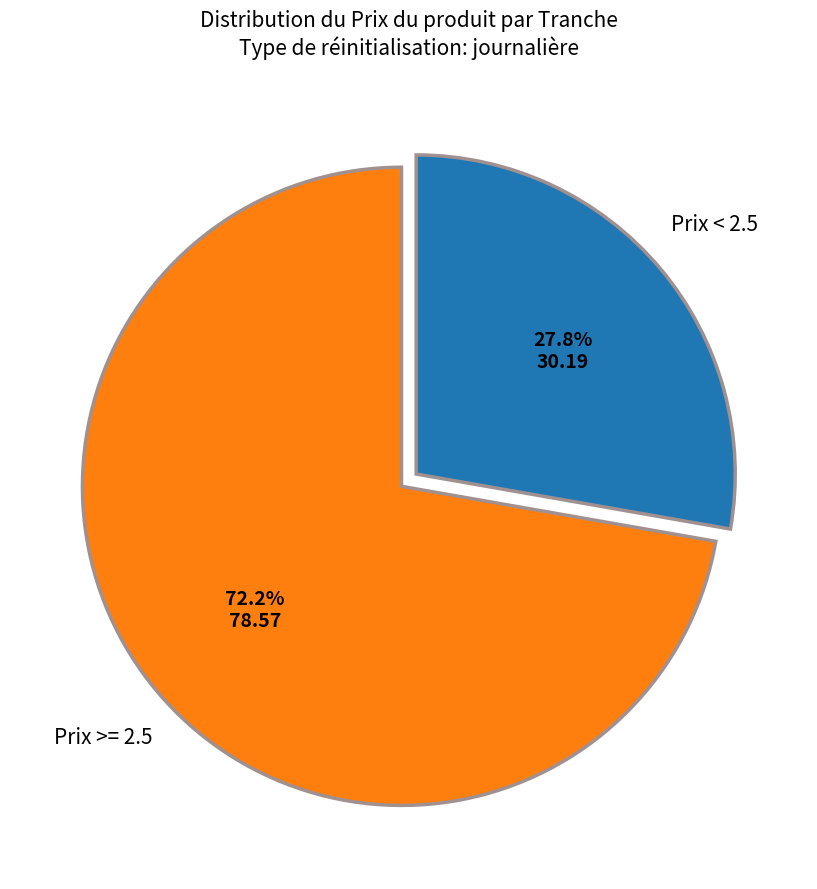

Is there a majority slice in this chart?

Yes